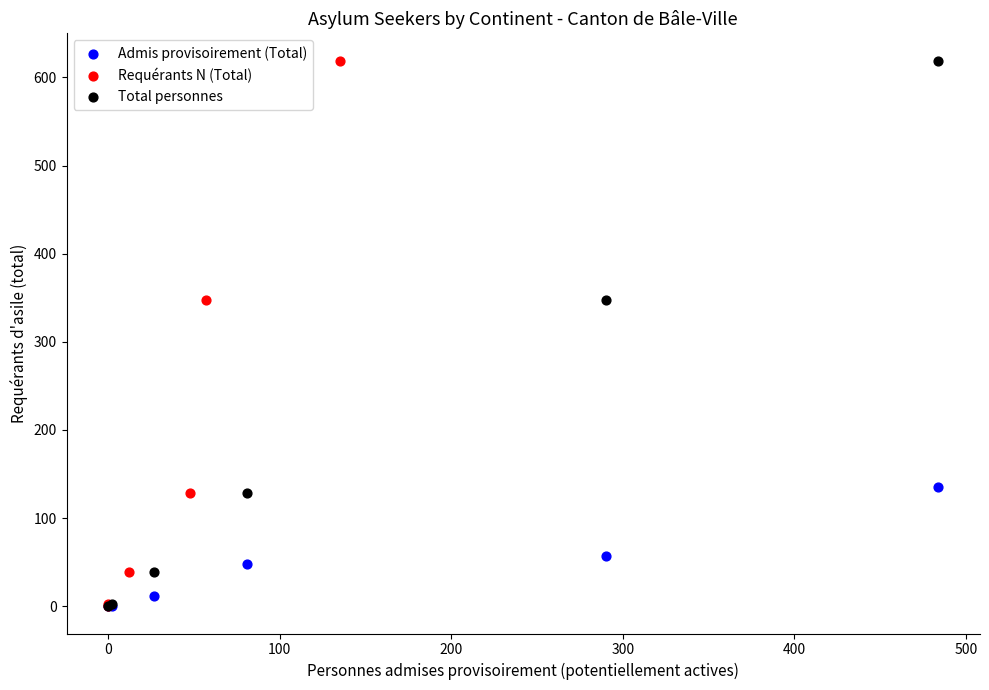

What are all the series names shown in the legend?

Admis provisoirement (Total), Requérants N (Total), Total personnes